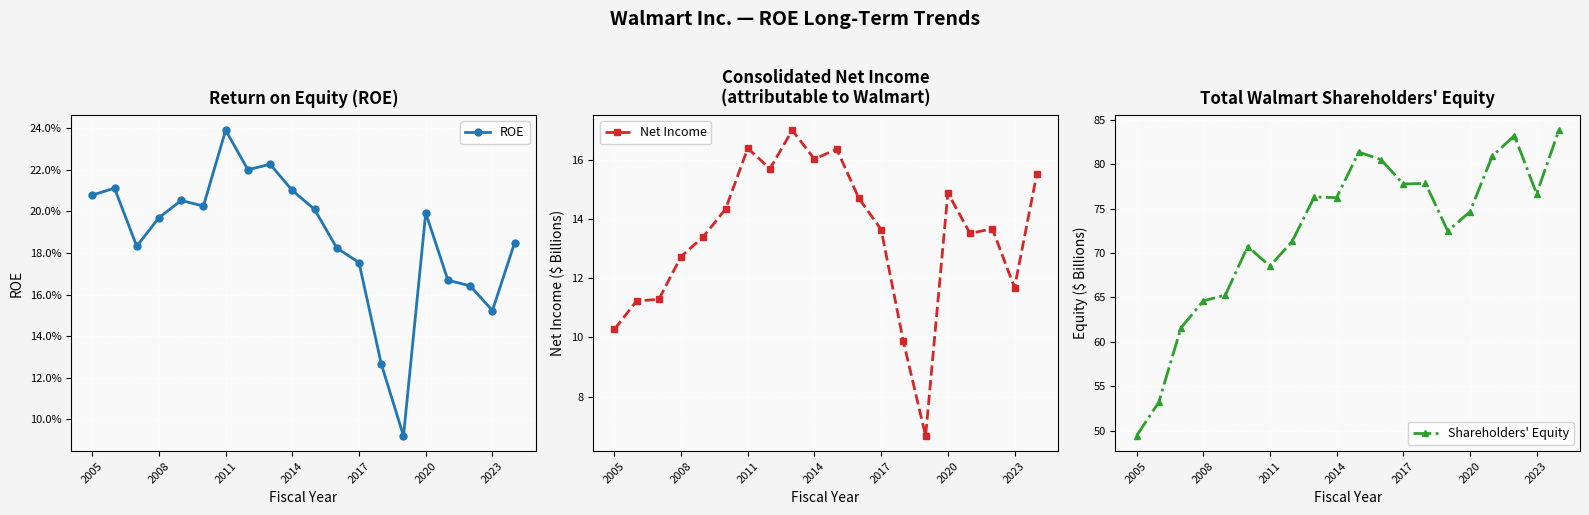

How many interior local valleys does the Shareholders' Equity series have?

5